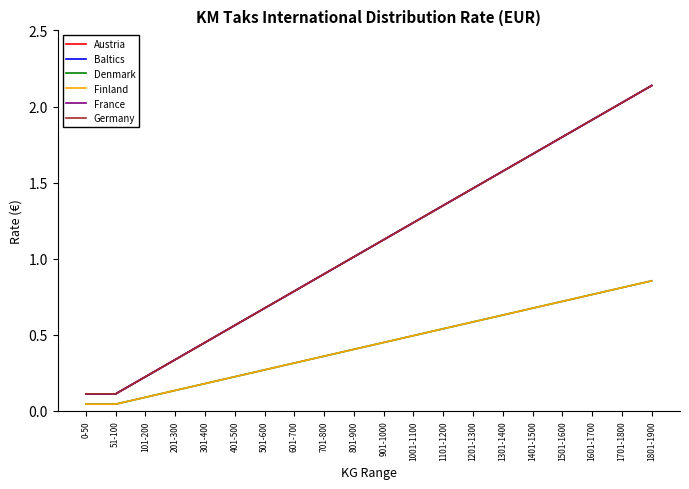

What is the label of the 16th point from the left?

1401-1500